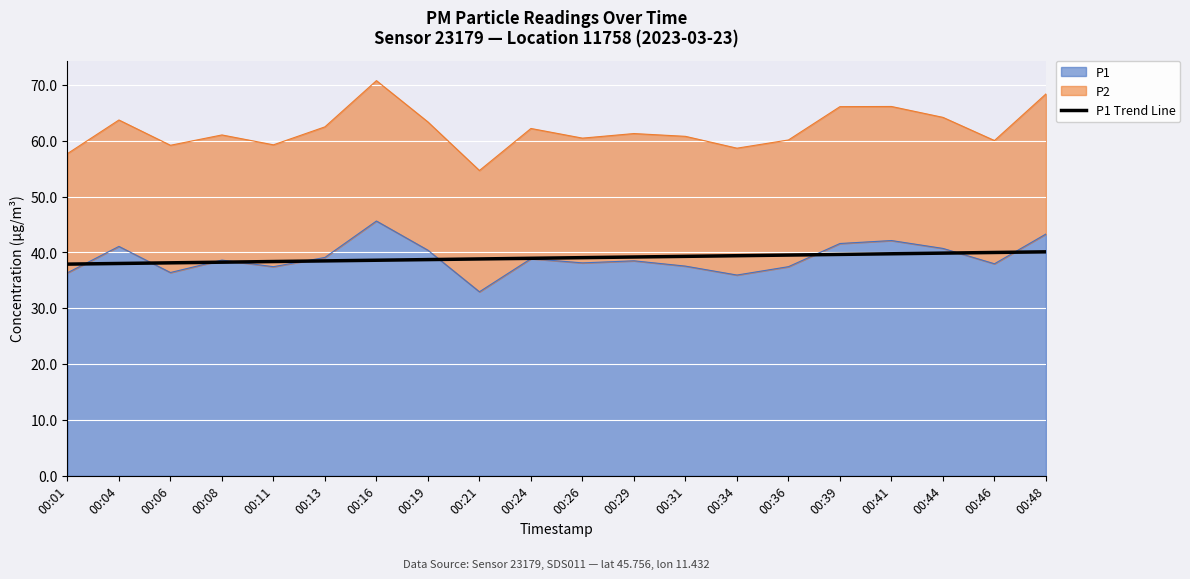

Reading right to left, what are all the values shown in this chart?

40.1	40.0	39.9	39.8	39.6	39.5	39.4	39.3	39.2	39.1	39.0	38.8	38.7	38.6	38.5	38.4	38.3	38.1	38.0	37.9